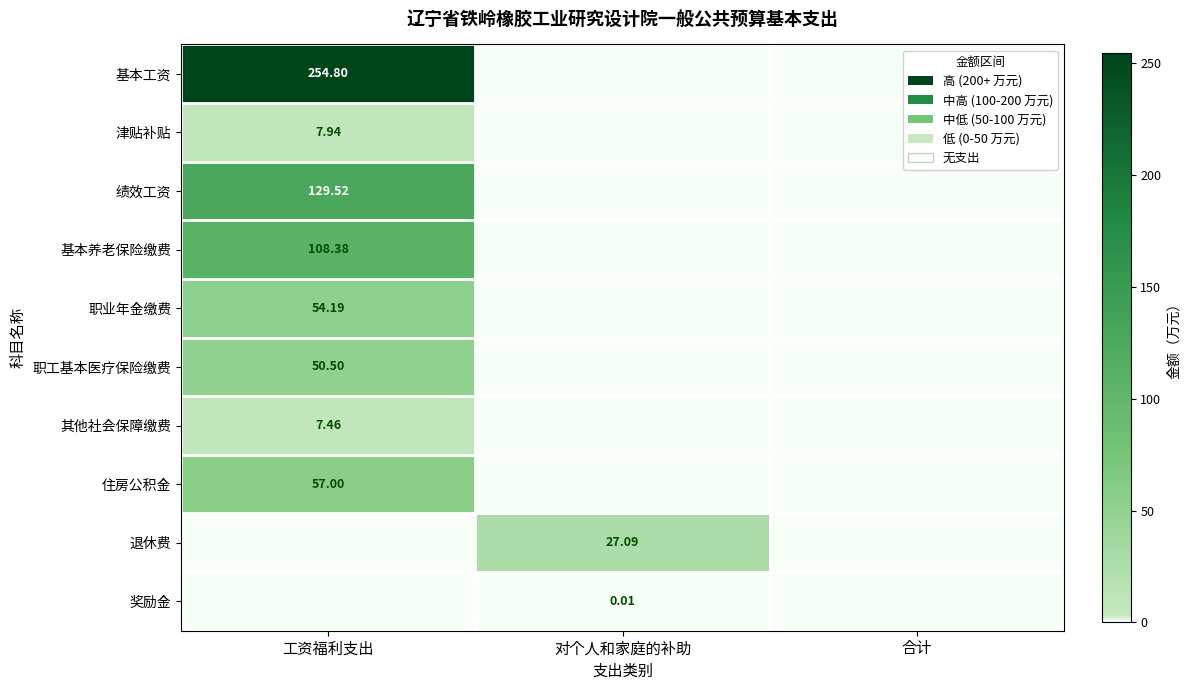

Is the value of 其他社会保障缴费 at 合计 greater than the value of 基本工资 at 工资福利支出?

No